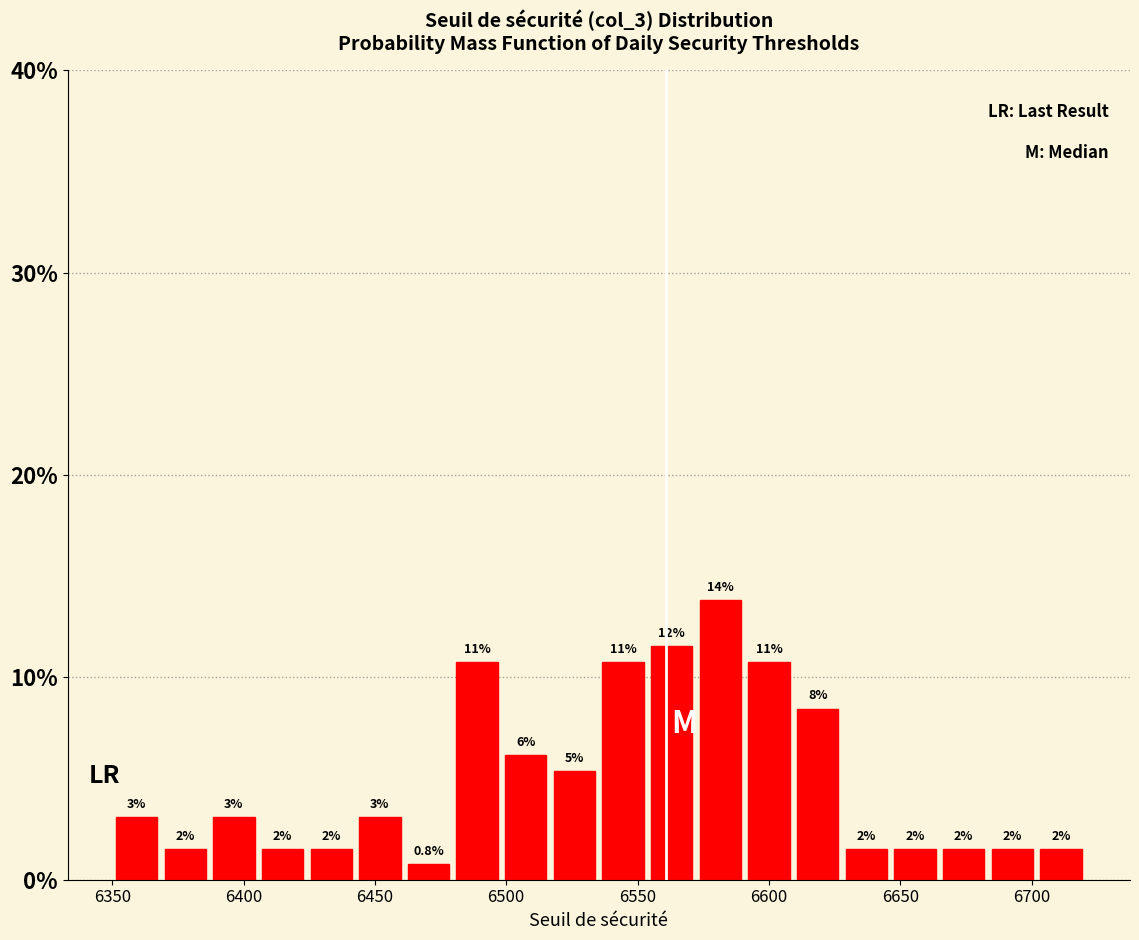

Read against the x-axis, roughly where is the centre of the tallest bar?

6580